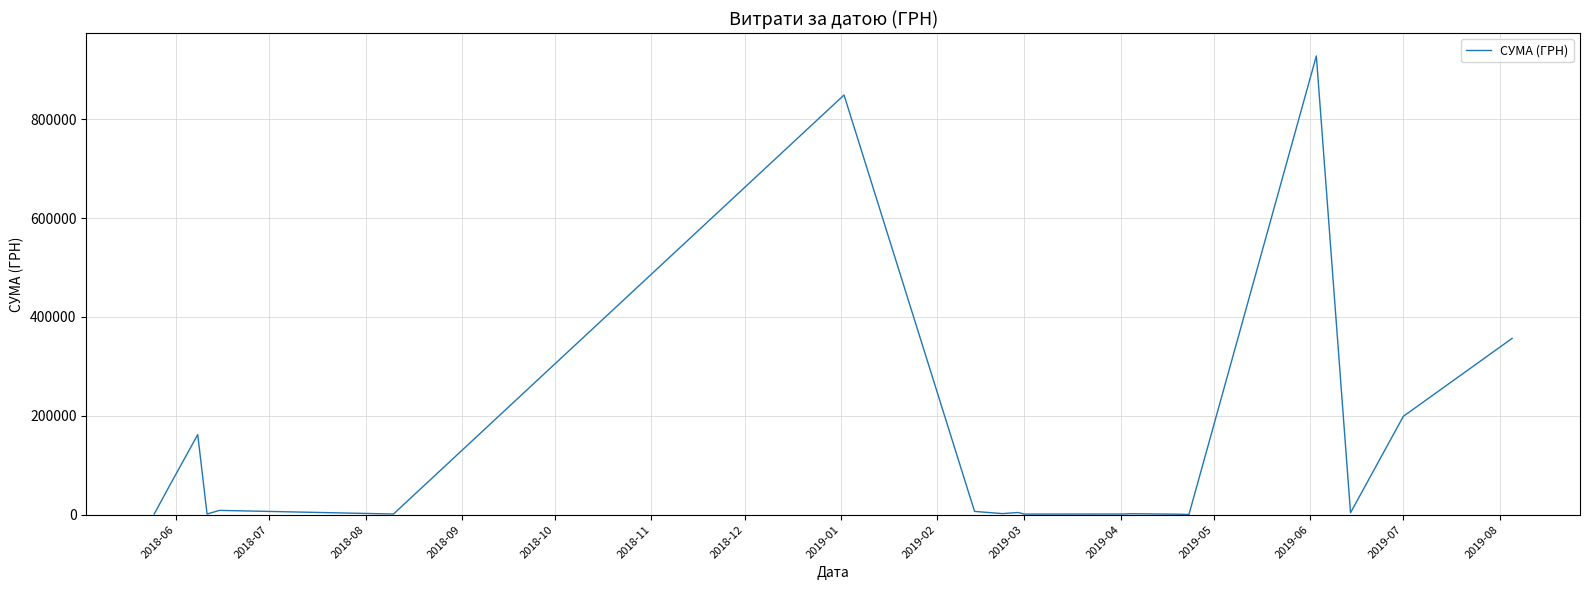

What is the difference between the maximum and minimum values?

927911.0